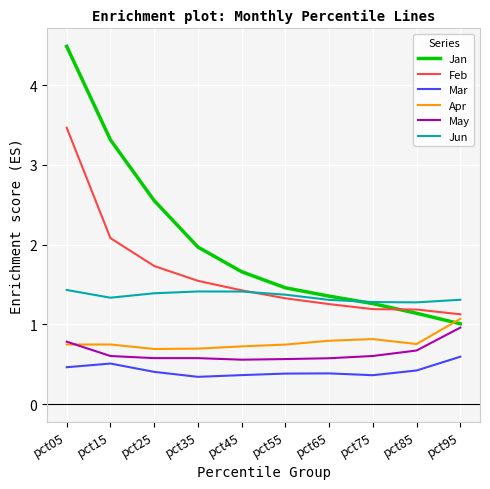

Is the value of Apr at pct65 greater than the value of Jun at pct55?

No